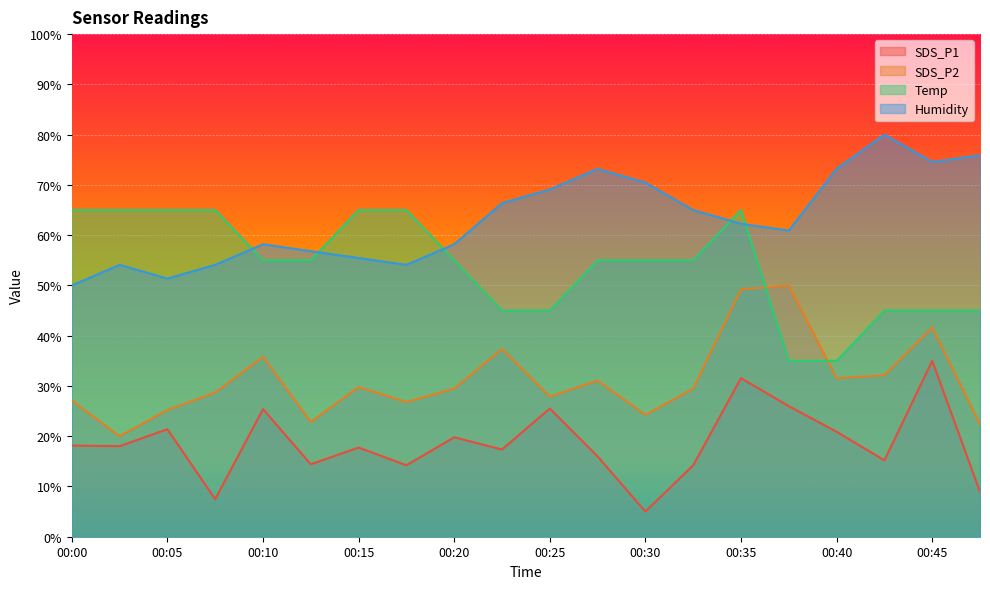

Reading right to left, list all the values displayed in this chart.

SDS_P1: 00:47=8.9	00:45=35.0	00:42=15.2	00:40=20.9	00:37=26.0	00:35=31.5	00:32=14.2	00:30=5.0	00:27=16.0	00:25=25.5	00:23=17.4	00:20=19.8	00:18=14.2	00:15=17.7	00:13=14.4	00:10=25.4	00:08=7.5	00:05=21.4	00:03=18.0	00:00=18.1
SDS_P2: 00:47=22.4	00:45=41.6	00:42=32.2	00:40=31.5	00:37=50.0	00:35=49.2	00:32=29.5	00:30=24.3	00:27=31.1	00:25=27.9	00:23=37.4	00:20=29.5	00:18=26.8	00:15=29.8	00:13=22.8	00:10=35.8	00:08=28.7	00:05=25.2	00:03=20.0	00:00=27.1
Temp: 00:47=45.0	00:45=45.0	00:42=45.0	00:40=35.0	00:37=35.0	00:35=65.0	00:32=55.0	00:30=55.0	00:27=55.0	00:25=45.0	00:23=45.0	00:20=55.0	00:18=65.0	00:15=65.0	00:13=55.0	00:10=55.0	00:08=65.0	00:05=65.0	00:03=65.0	00:00=65.0
Humidity: 00:47=75.9	00:45=74.5	00:42=80.0	00:40=73.2	00:37=60.9	00:35=62.3	00:32=65.0	00:30=70.5	00:27=73.2	00:25=69.1	00:23=66.4	00:20=58.2	00:18=54.1	00:15=55.5	00:13=56.8	00:10=58.2	00:08=54.1	00:05=51.4	00:03=54.1	00:00=50.0